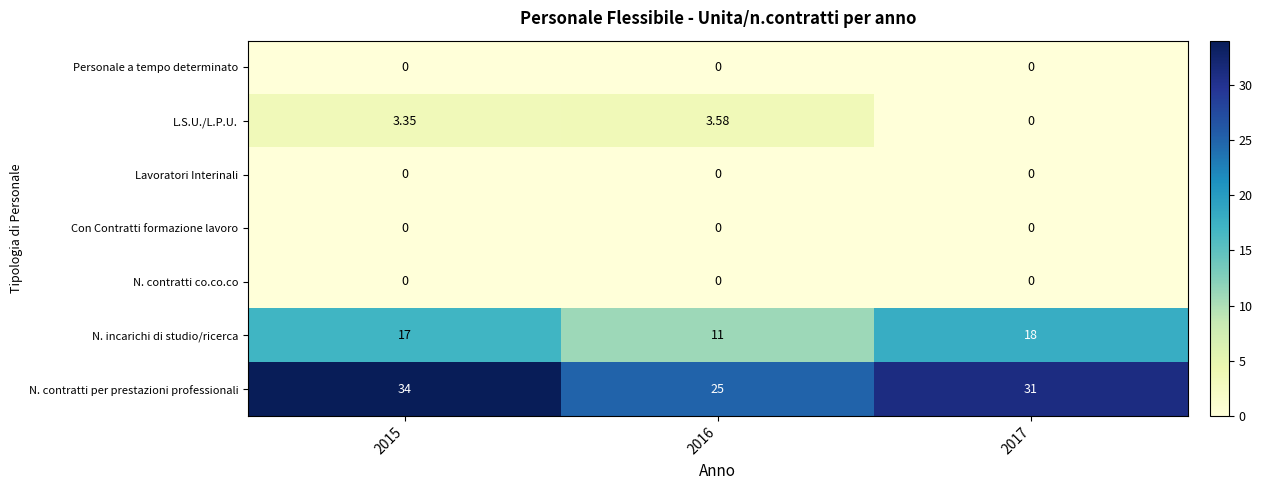

What is the total value across all series at 2015?

54.4